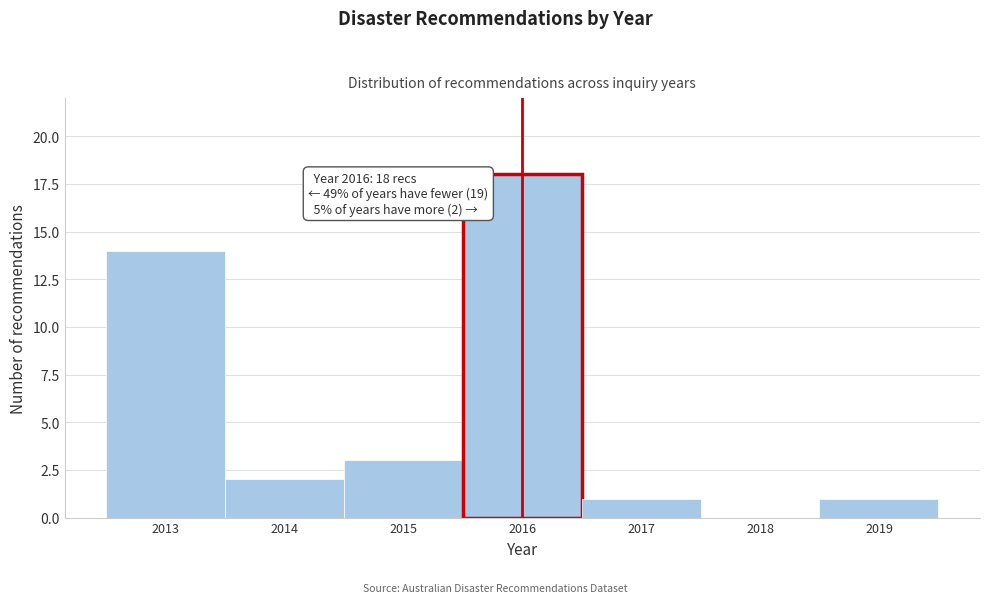

Over which range of the x-axis is the bar tallest?

2015.5 to 2016.5